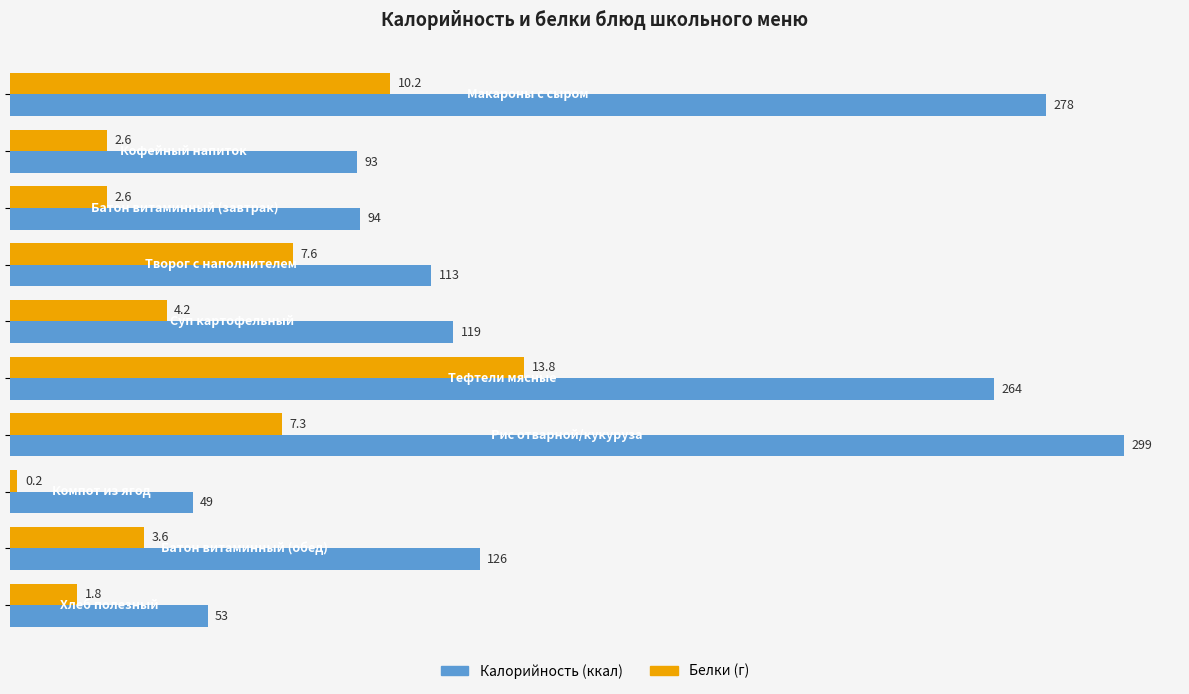

What is the greatest value displayed?

299